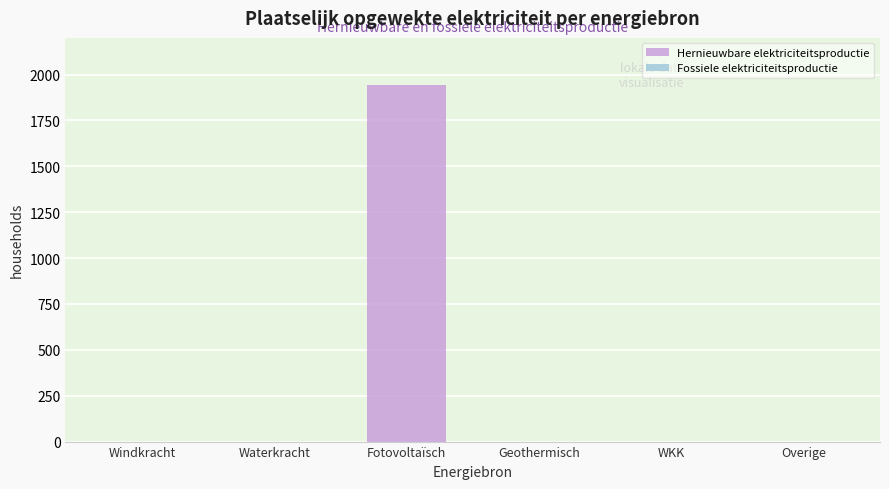

Reading left to right, extract all data points from this chart.

Windkracht=0.0	Waterkracht=0.0	Fotovoltaïsch=1941.1	Geothermisch=0.0	WKK=0.0	Overige=0.0